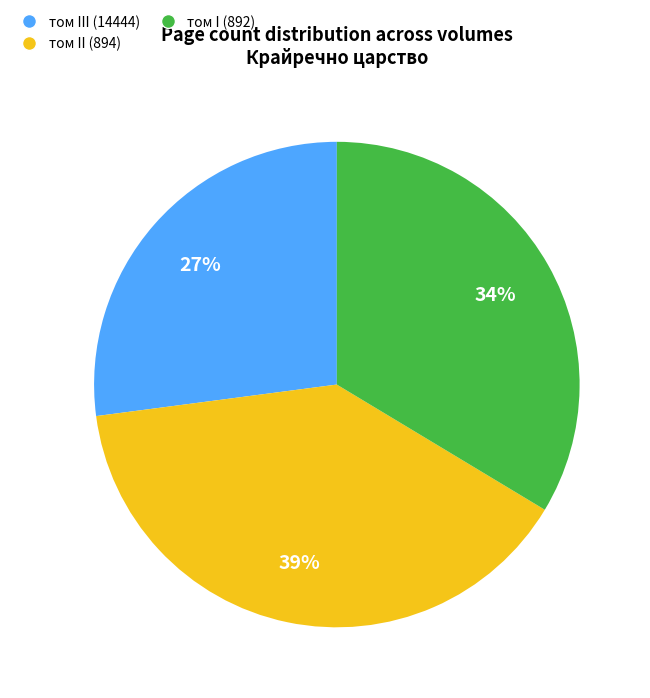

Which category has the smallest portion of the pie?

том III (14444)